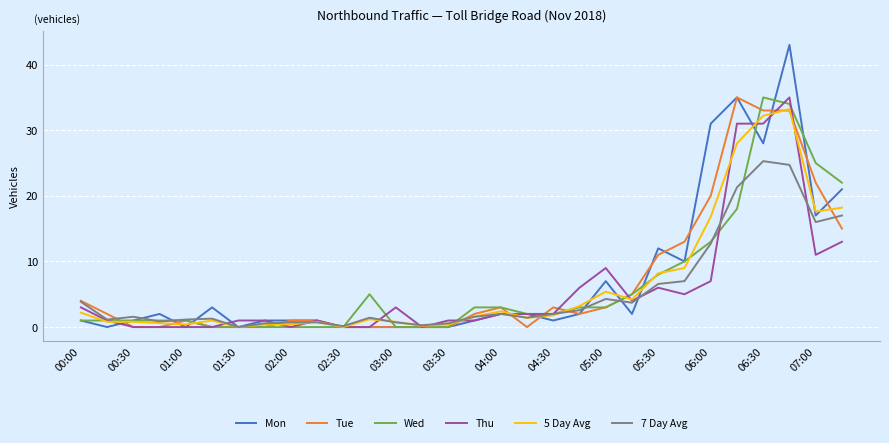

Which series has the widest spread of values?

Mon